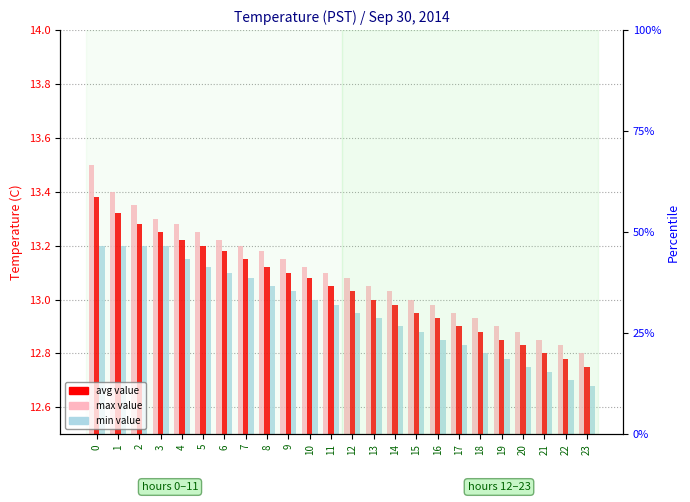

Does the chart contain stacked bars?

No